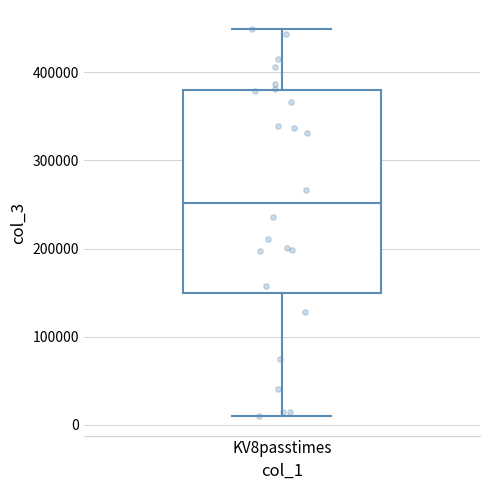

Transcribe this box plot: give where the median line is, the range the box spans, and where the two whiskers end, as read against the y-axis. The values are not printed on the chart, so give them approximately, as read against the axis.

median 250000, box 150000 to 380000, whiskers 10000 to 450000